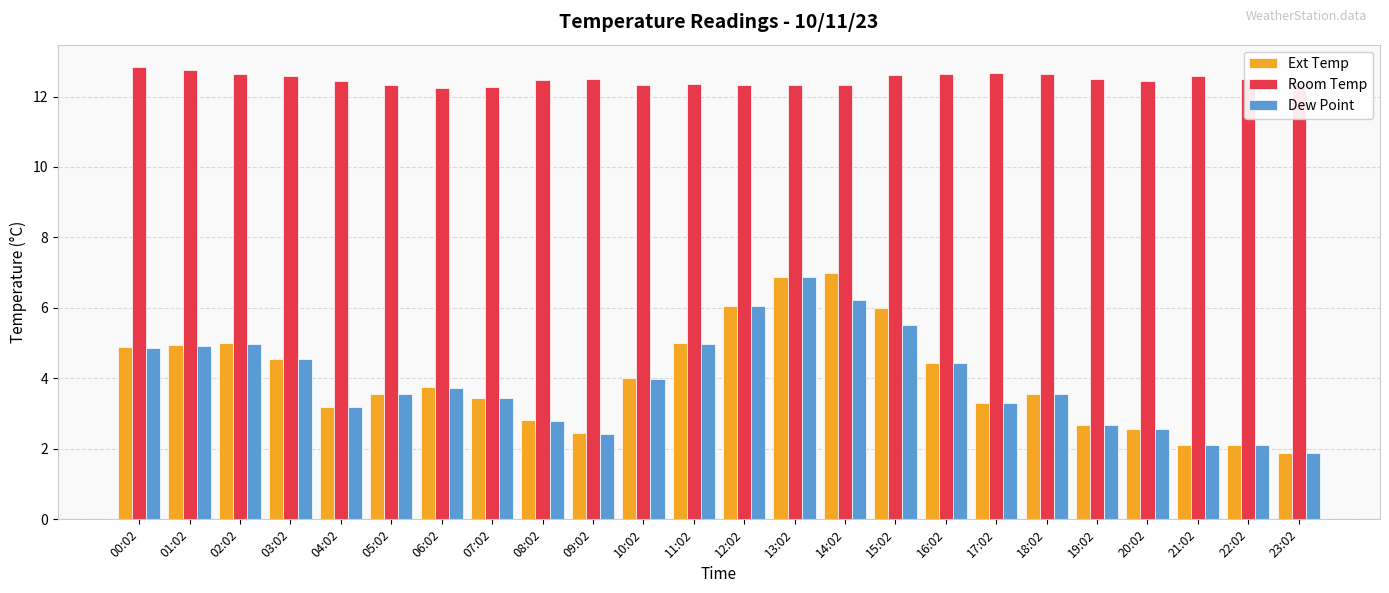

Which category has the highest value in the Dew Point series?

13:02